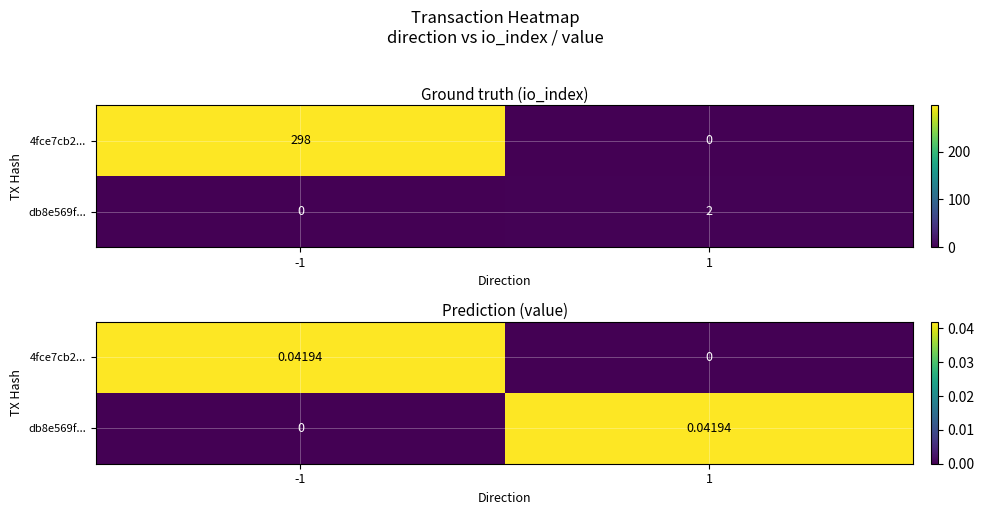

Between 1 and -1, which is larger?

-1